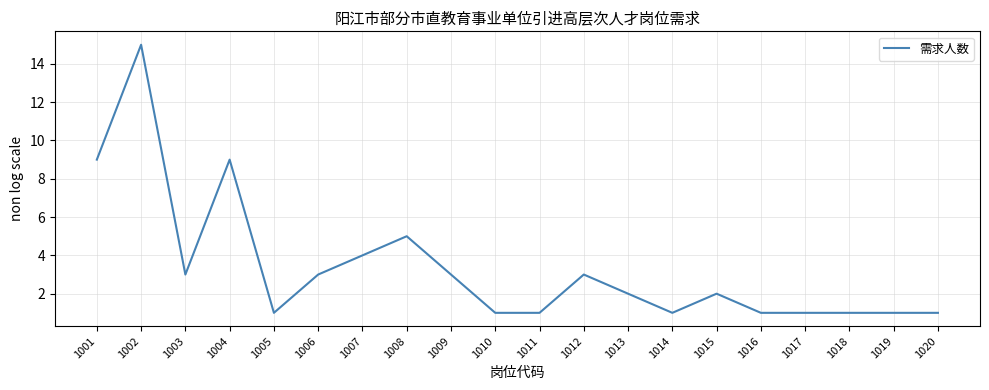

Where does the data first go above 2?

1001